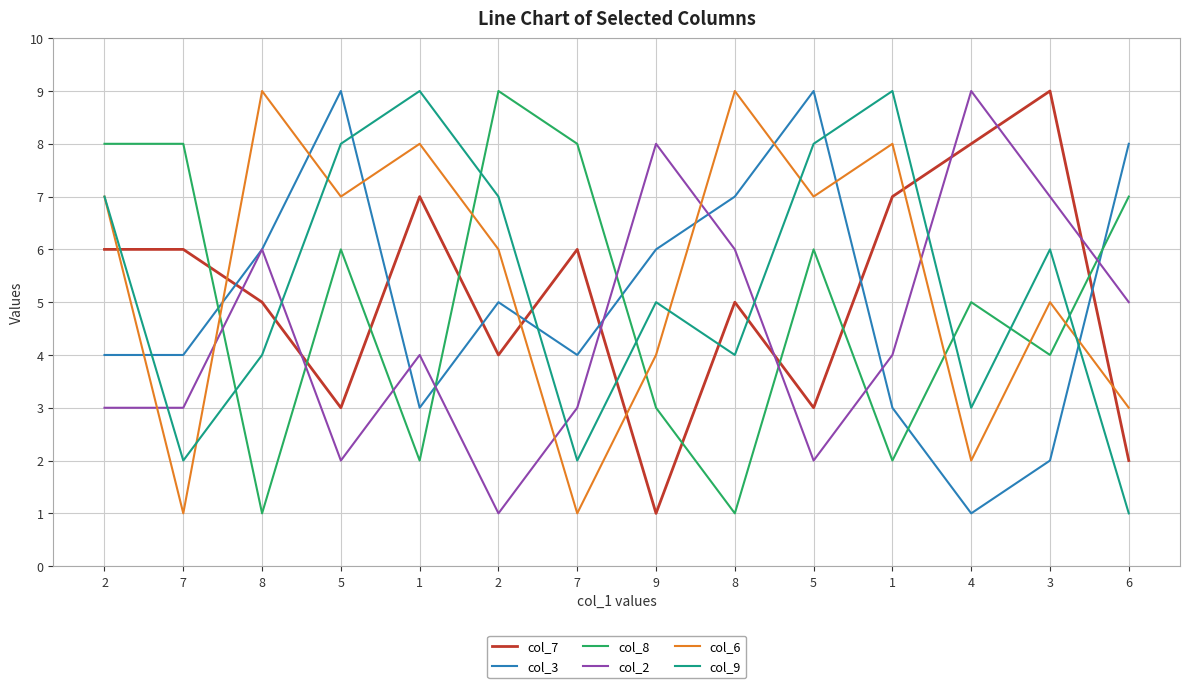

Where do col_8 and col_2 first cross each other?

7 and 8